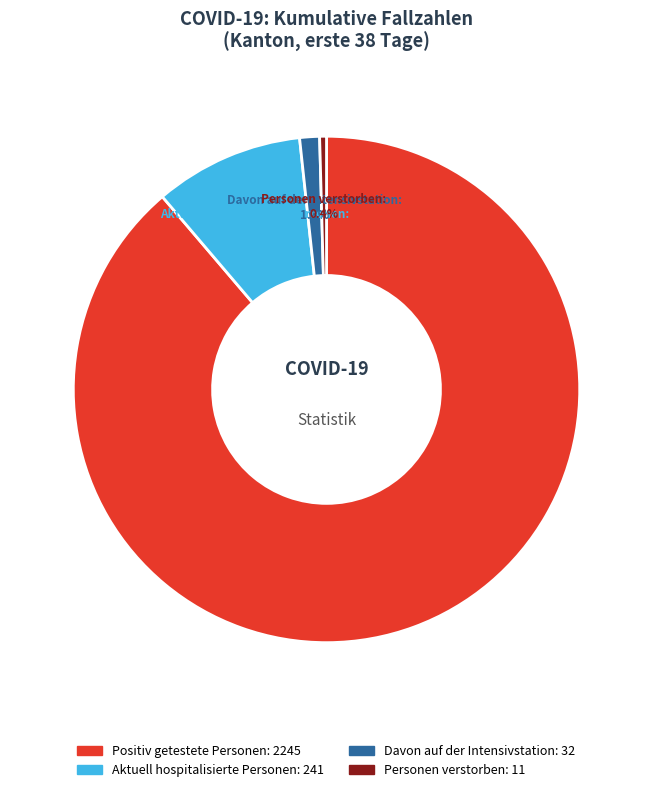

Which slice is the largest?

Positiv getestete Personen